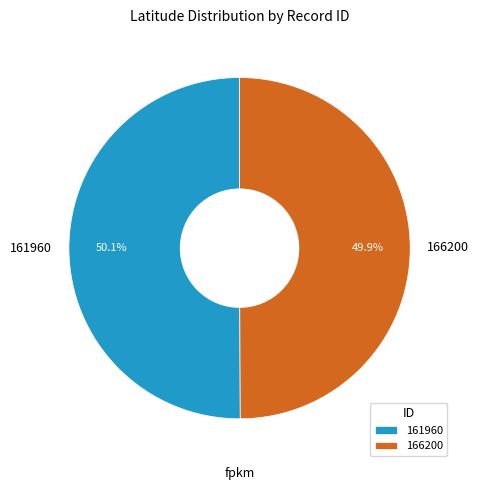

Is there a majority slice in this chart?

Yes